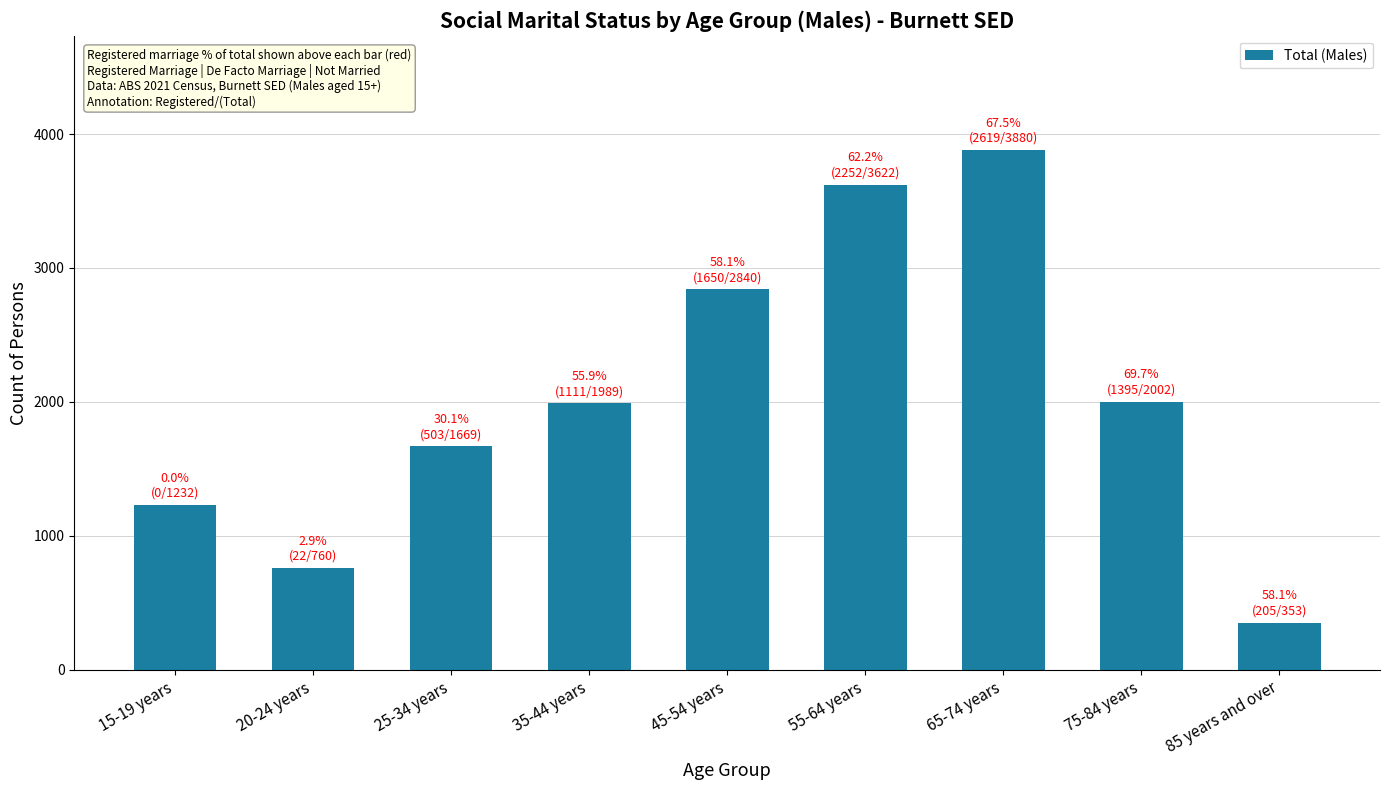

Is it true that the value at 25-34 years is 2754?

False